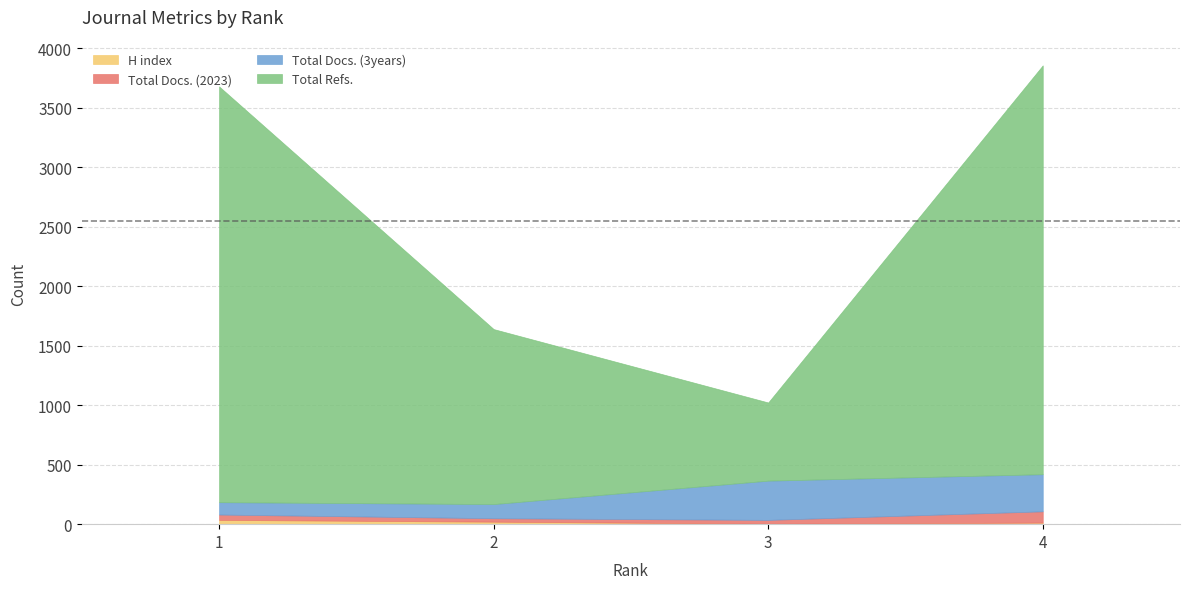

Rank the categories by H index value from lowest to highest.

3, 4, 2, 1